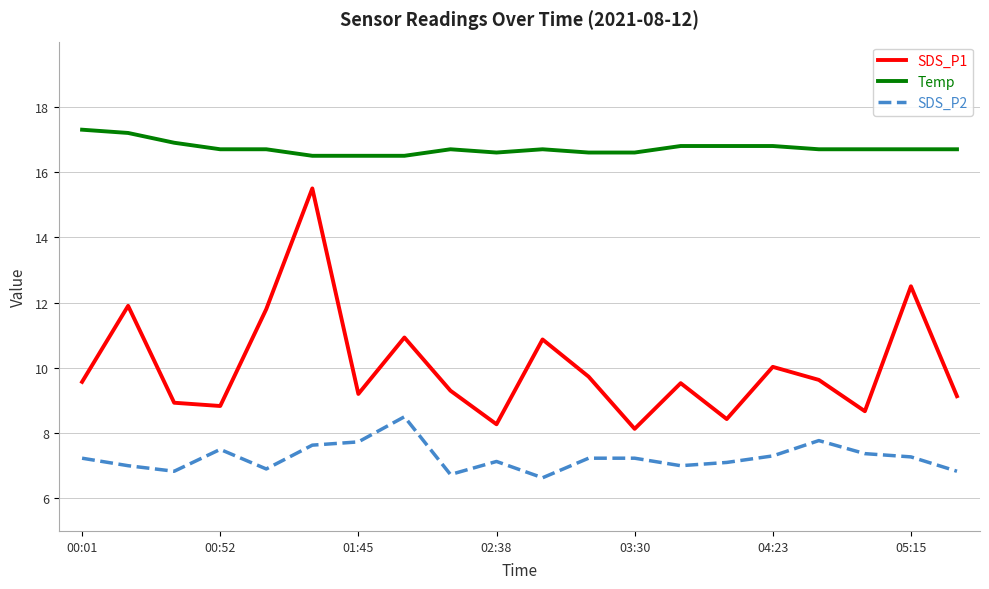

What is the smallest value displayed?

6.6